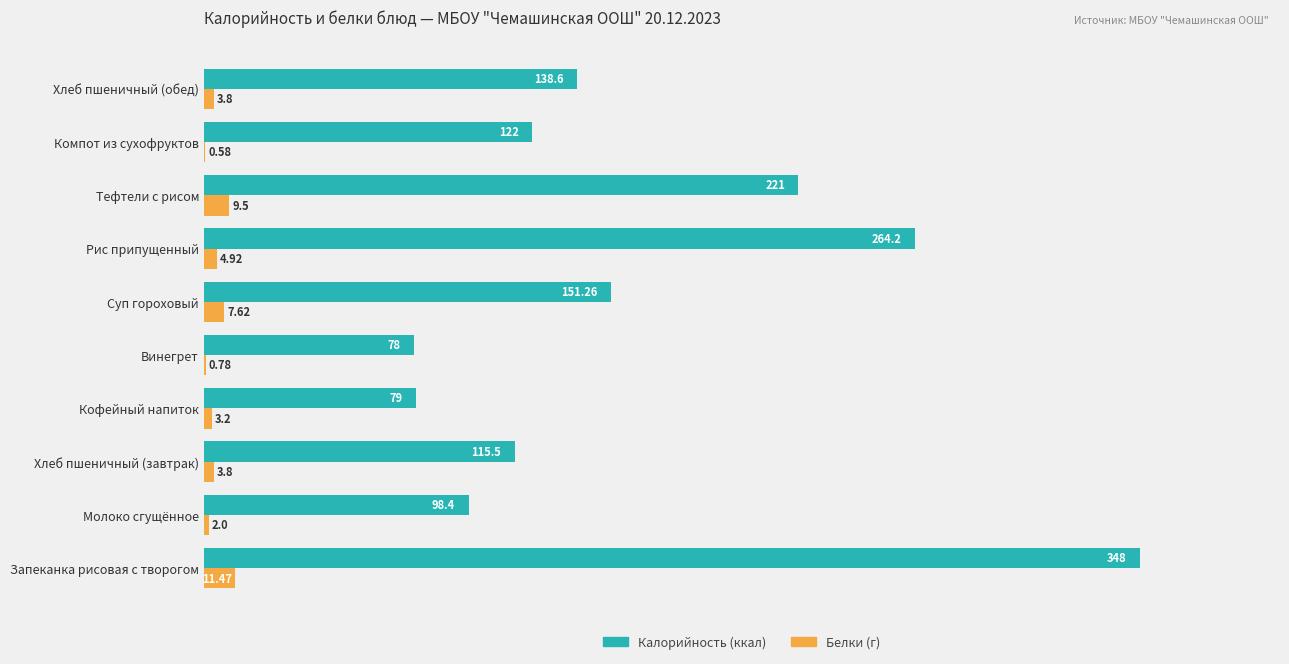

Which label corresponds to the largest value in the chart?

Запеканка рисовая с творогом